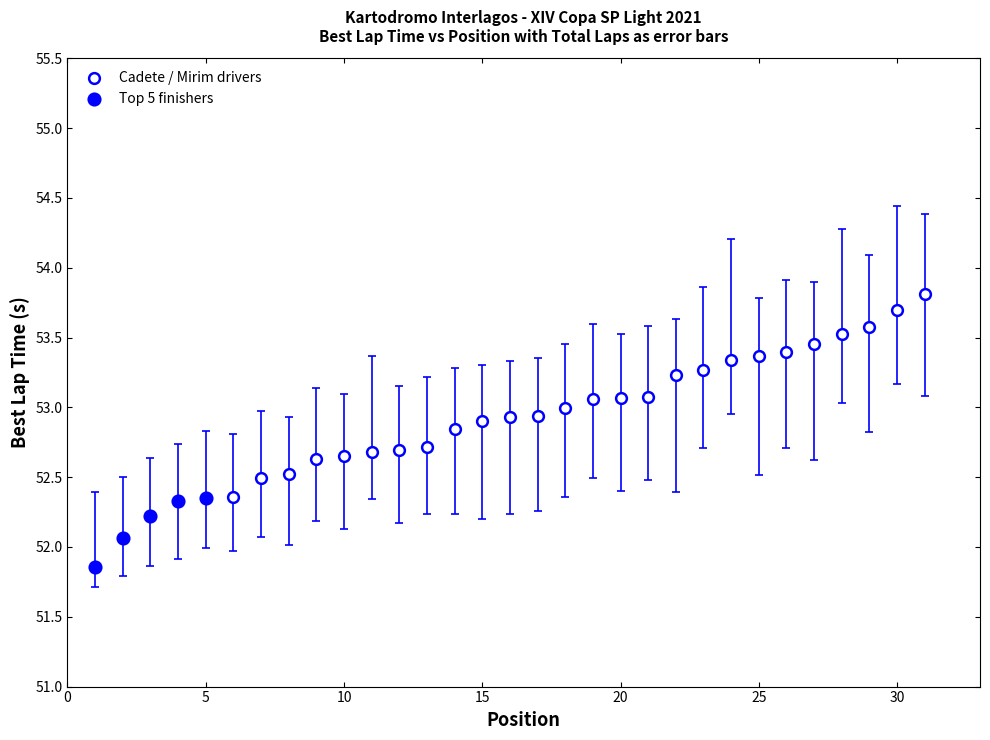

Which series has the widest spread of Y values?

Cadete / Mirim drivers